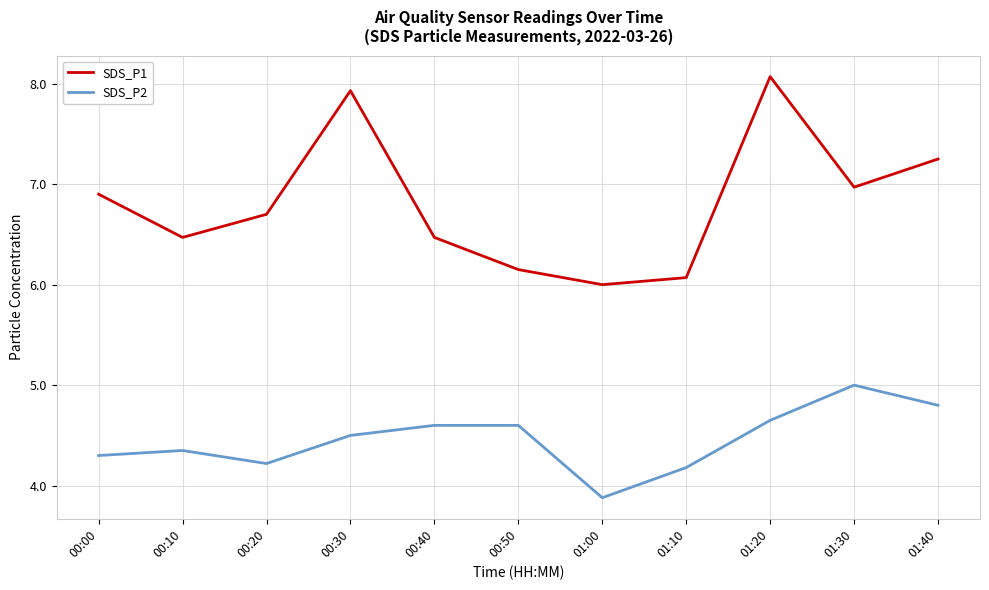

Which series changed the most between 01:00 and 01:30?

SDS_P2